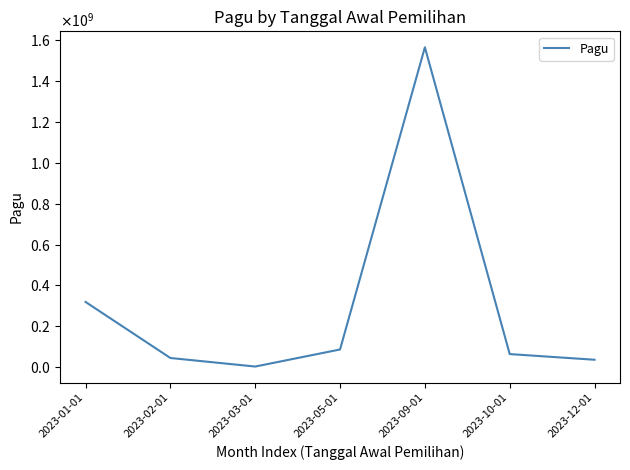

Which category has the highest value across all series?

2023-09-01